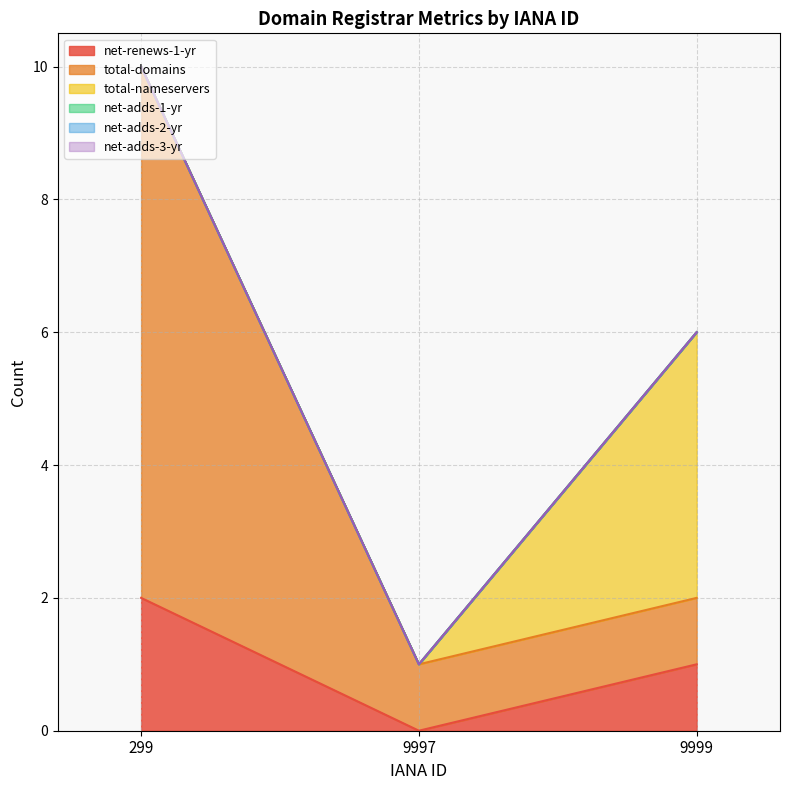

What is the sum of the net-renews-1-yr values at 9999 and 9997?

1